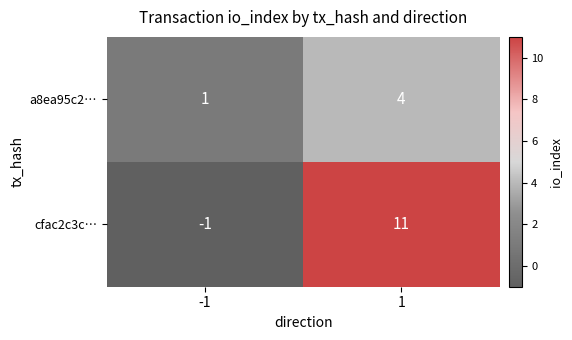

Rank the series at 1 from highest to lowest value.

cfac2c3c…, a8ea95c2…